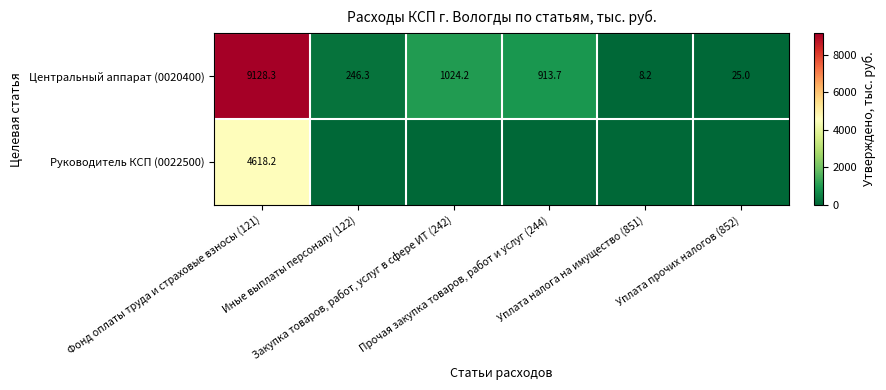

What is the difference between the maximum and minimum values in the Центральный аппарат (0020400) series?

9120.1